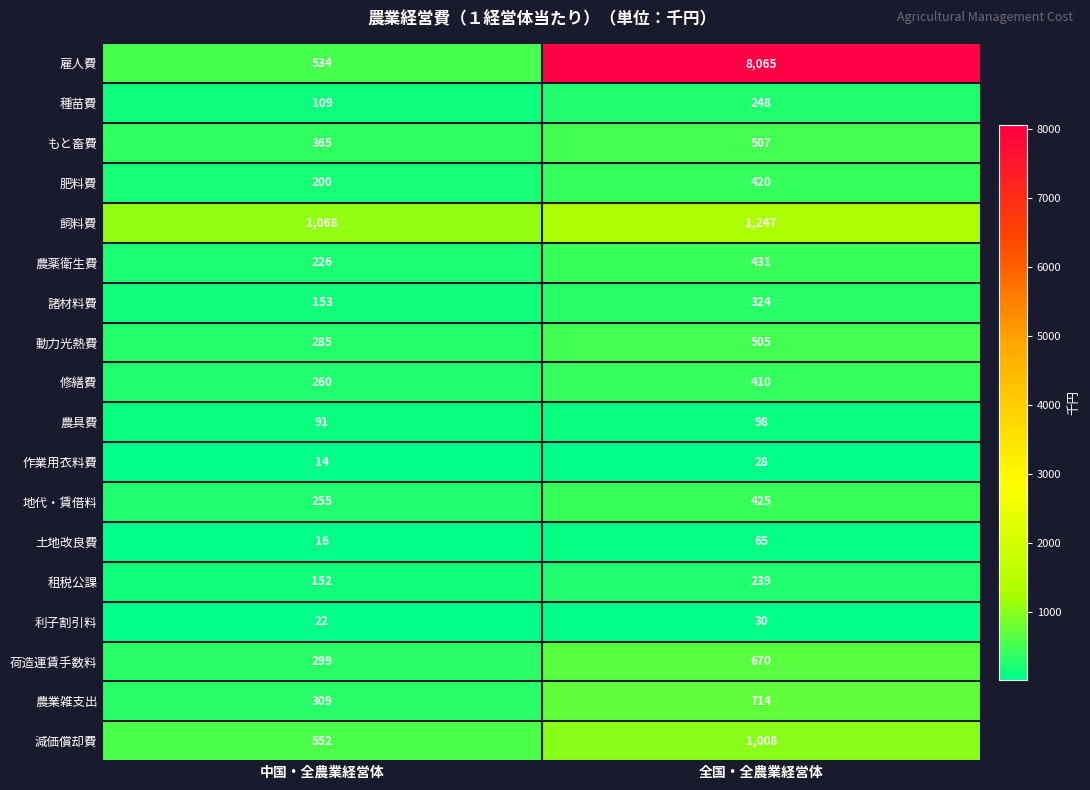

What is the smallest value displayed?

14